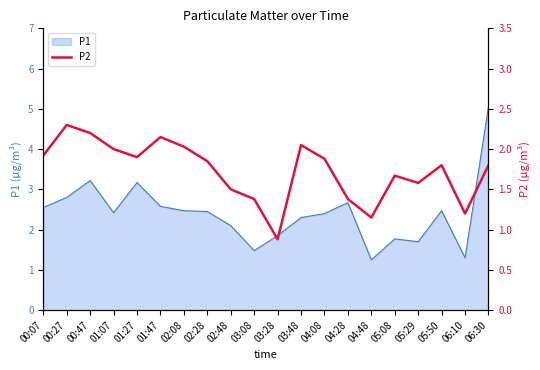

Between 00:07 and 04:48, which is larger?

00:07